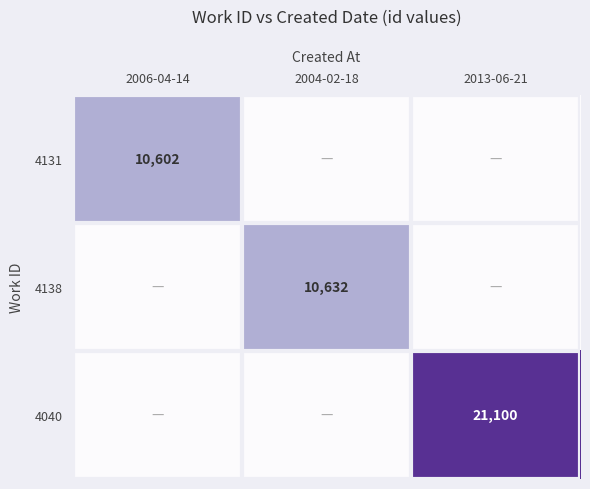

How many data points in 4131 are above 0?

1